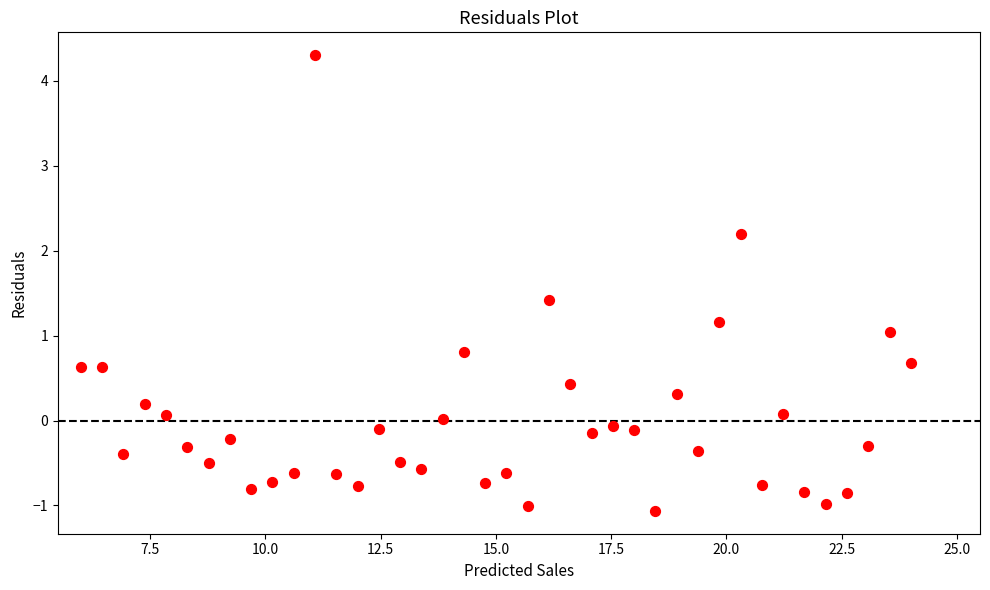

What is the range of X values (max minus min)?

18.0